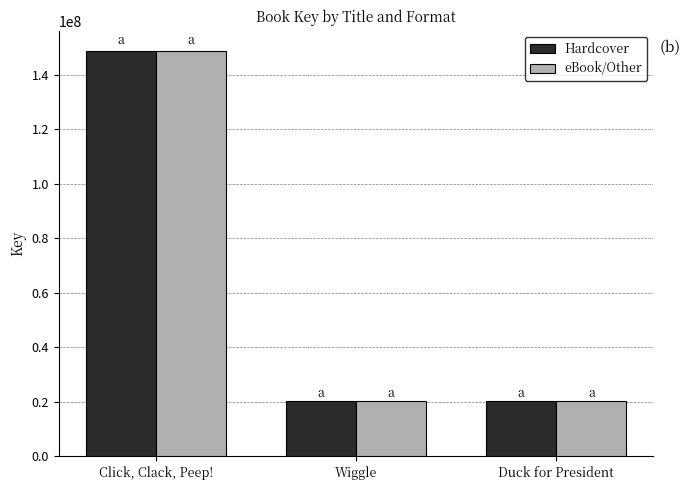

What is the difference between the Hardcover values at Wiggle and Click, Clack, Peep!?

128269858